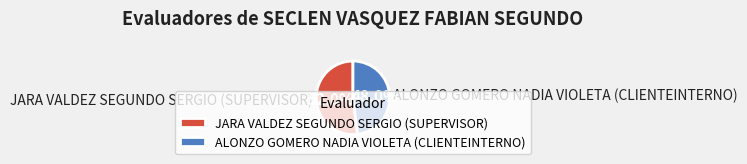

Which has a higher value, JARA VALDEZ SEGUNDO SERGIO (SUPERVISOR) or ALONZO GOMERO NADIA VIOLETA (CLIENTEINTERNO)?

JARA VALDEZ SEGUNDO SERGIO (SUPERVISOR)